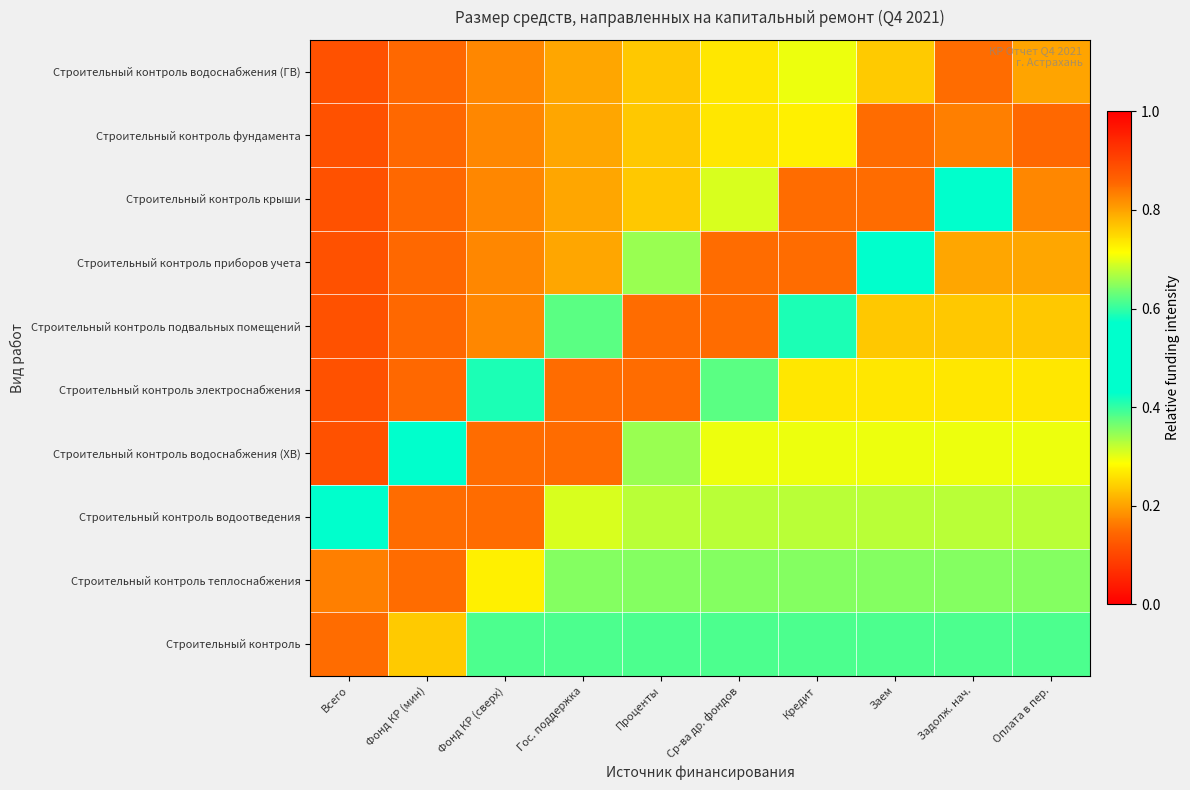

At which category is the sum across all series the highest?

Кредит